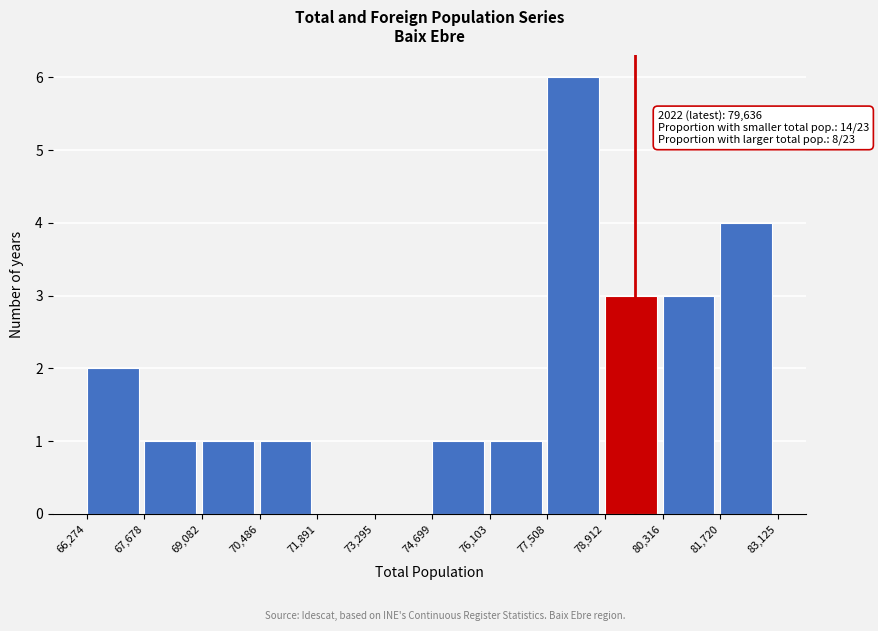

Which range on the x-axis has the tallest bar?

77,508 to 78,912